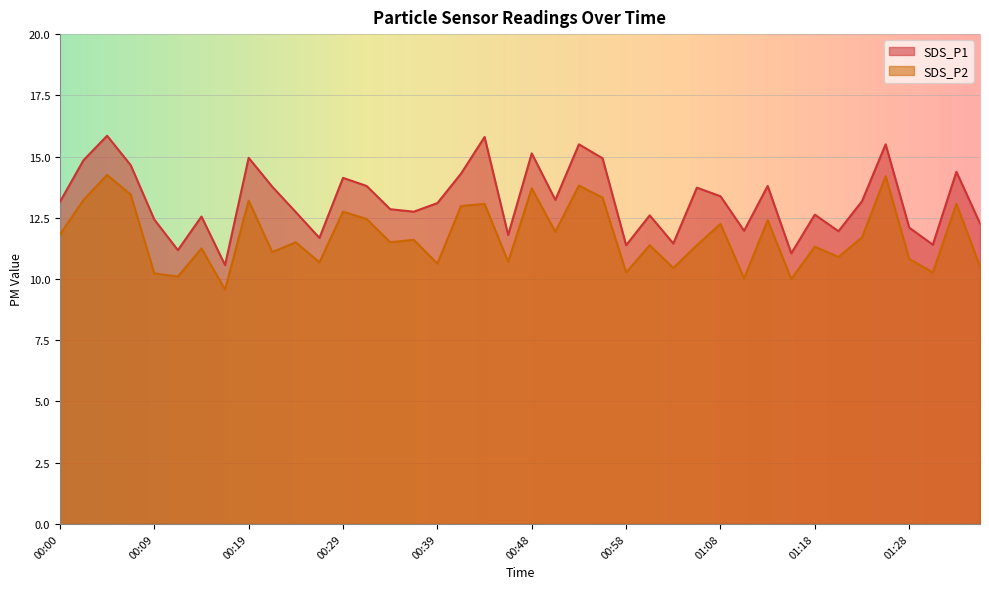

How many lines are shown in the chart?

2